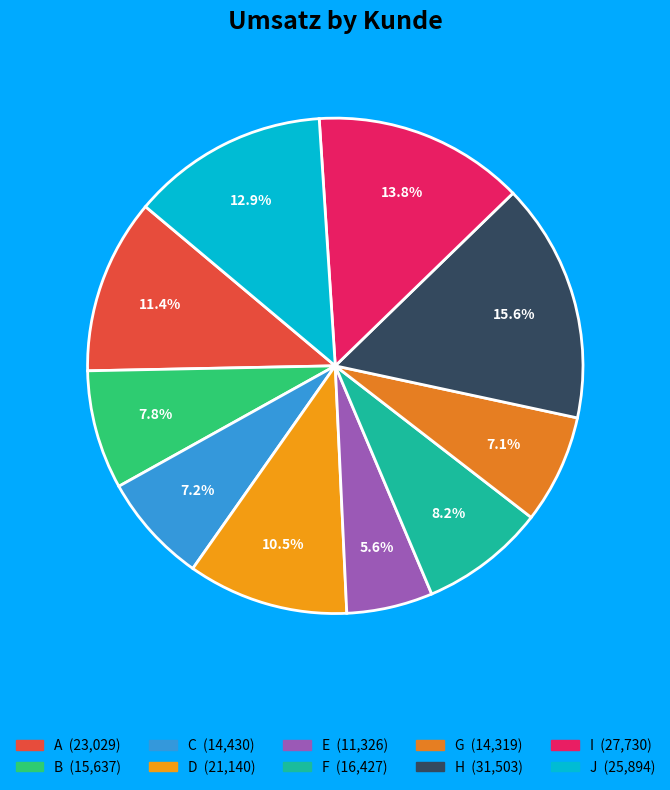

What percentage do A and B together represent?

19.2%